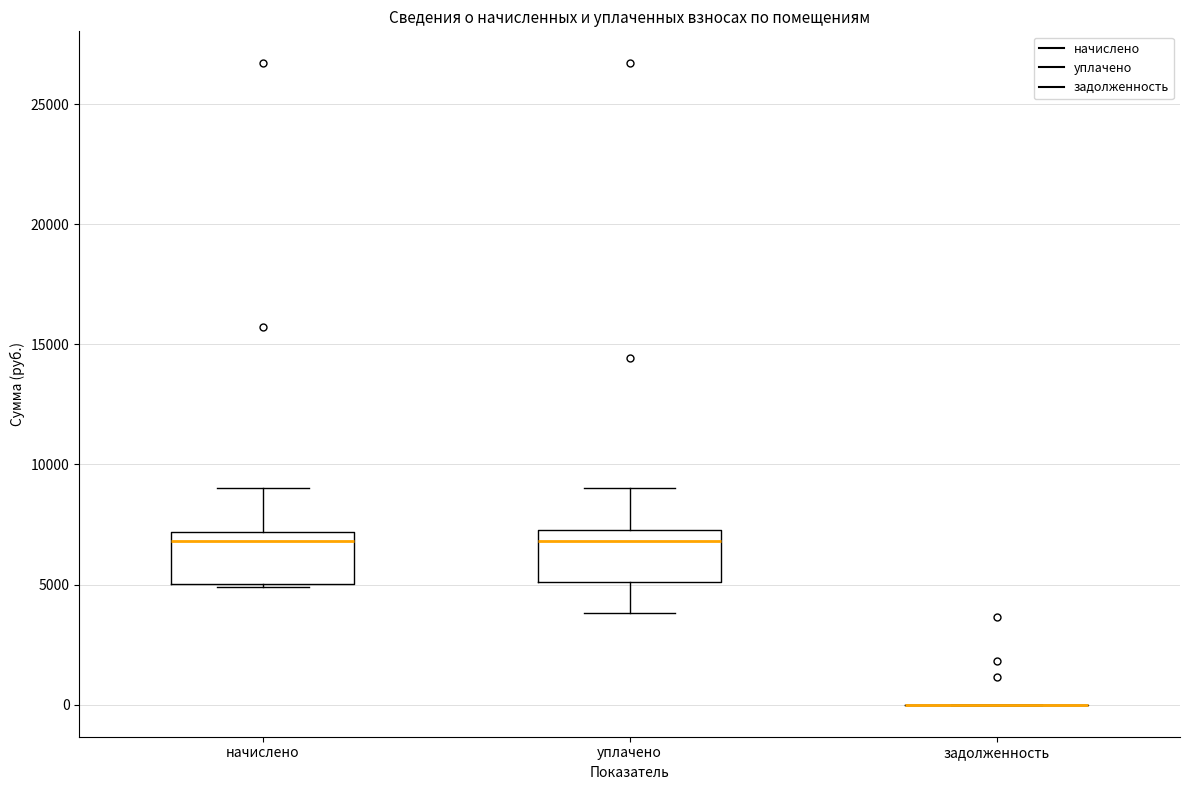

Where does the median line of the box for уплачено sit on the y-axis? The values are not printed on the chart, so give them approximately, as read against the axis.

7000